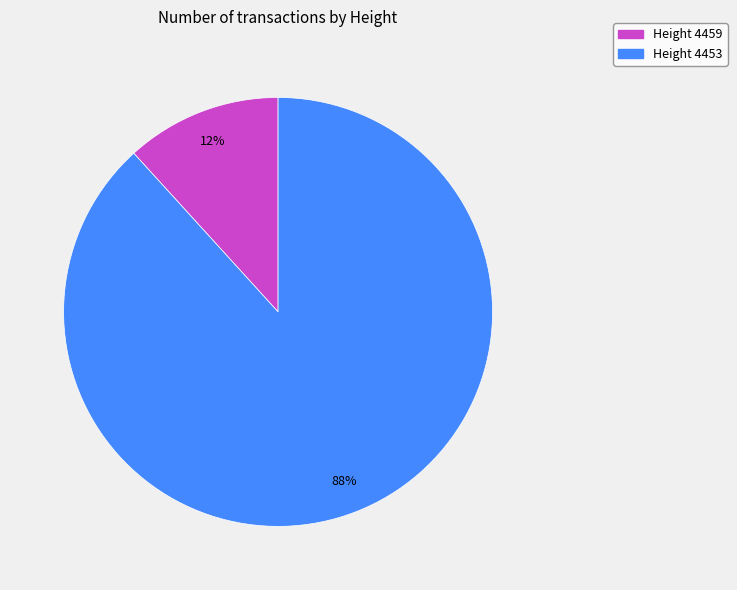

Is there a majority slice in this chart?

Yes